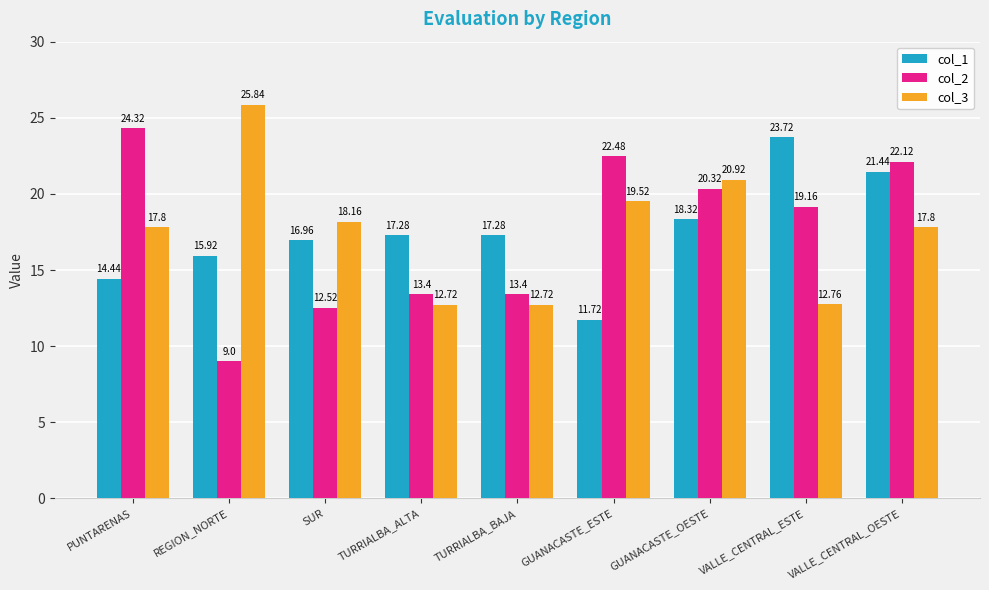

What is the greatest value displayed?

25.8